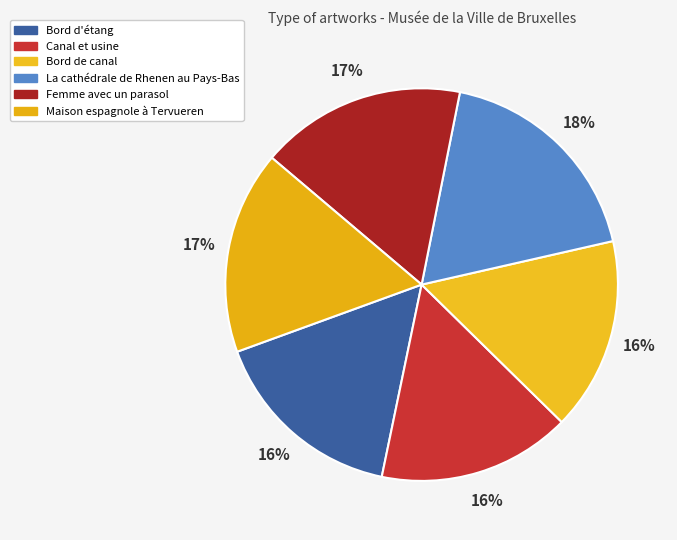

How many slices are in this pie chart?

6